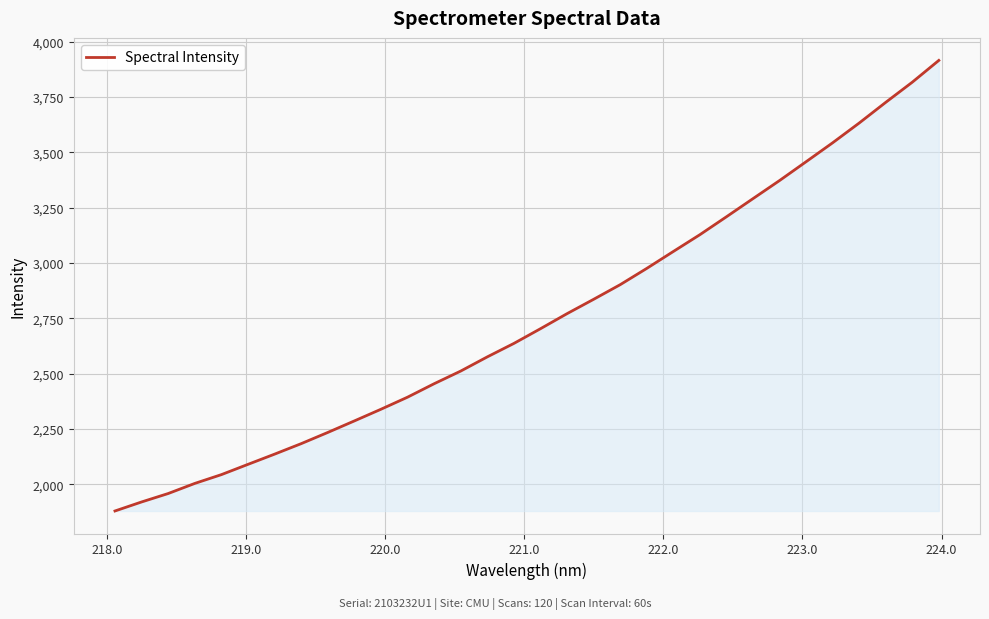

How many values exceed 2703?

16